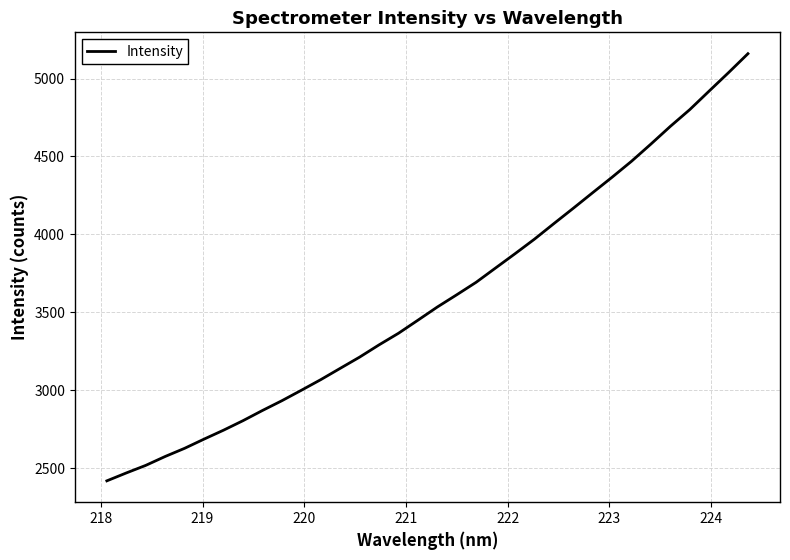

What is the maximum value shown in the chart?

5159.3